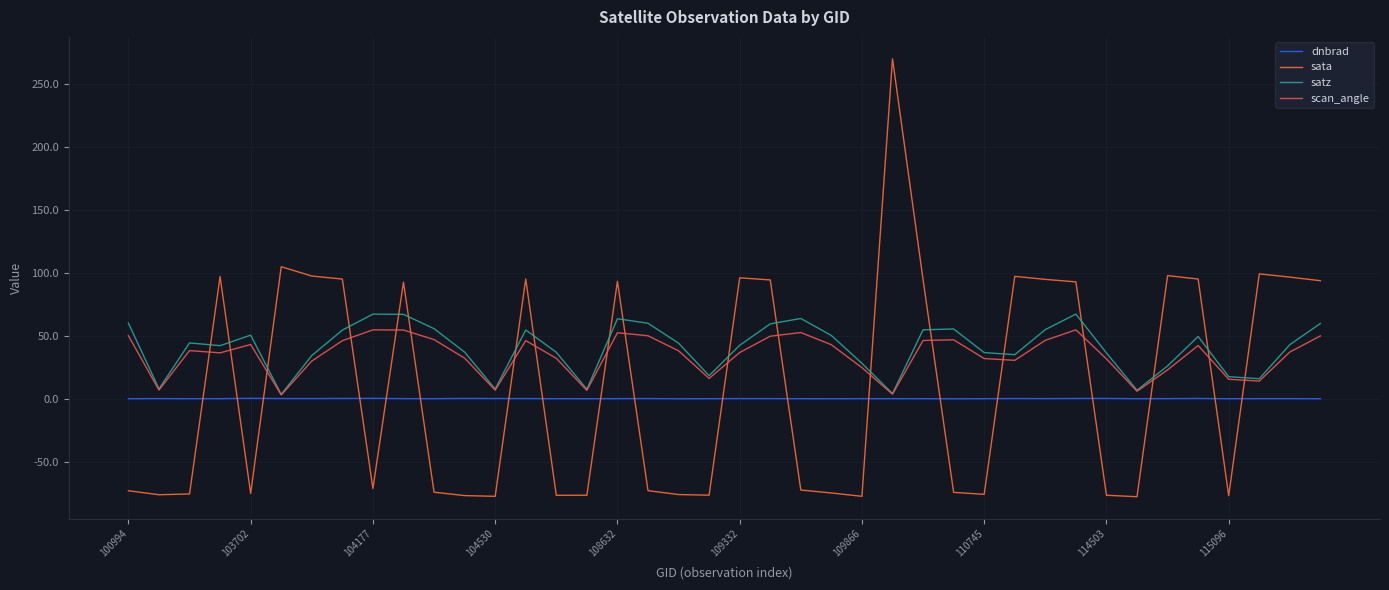

How many lines are shown in the chart?

4